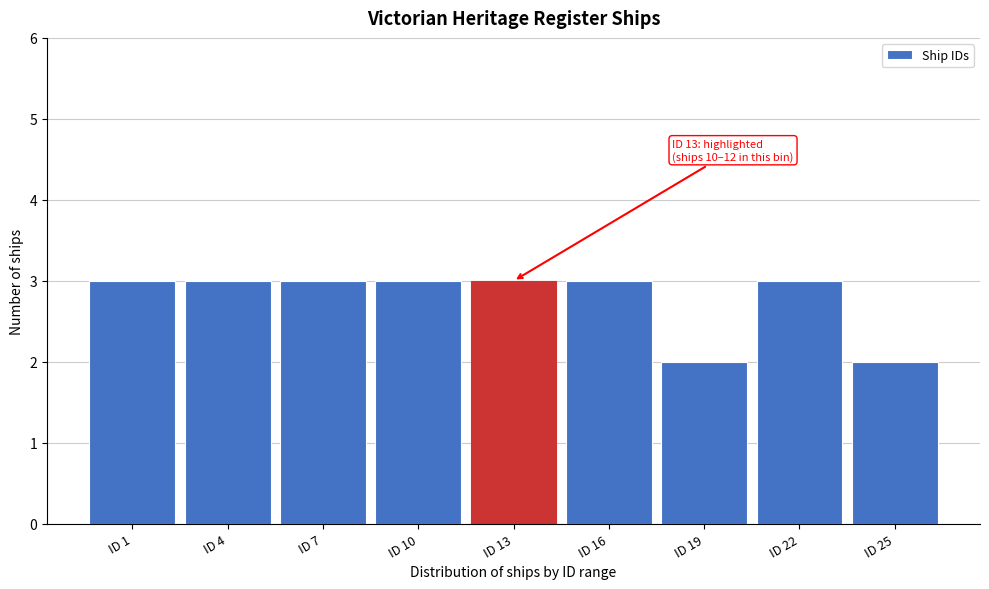

Reading left to right, list all the values displayed in this chart.

ID 1=3	ID 4=3	ID 7=3	ID 10=3	ID 13=3	ID 16=3	ID 19=2	ID 22=3	ID 25=2